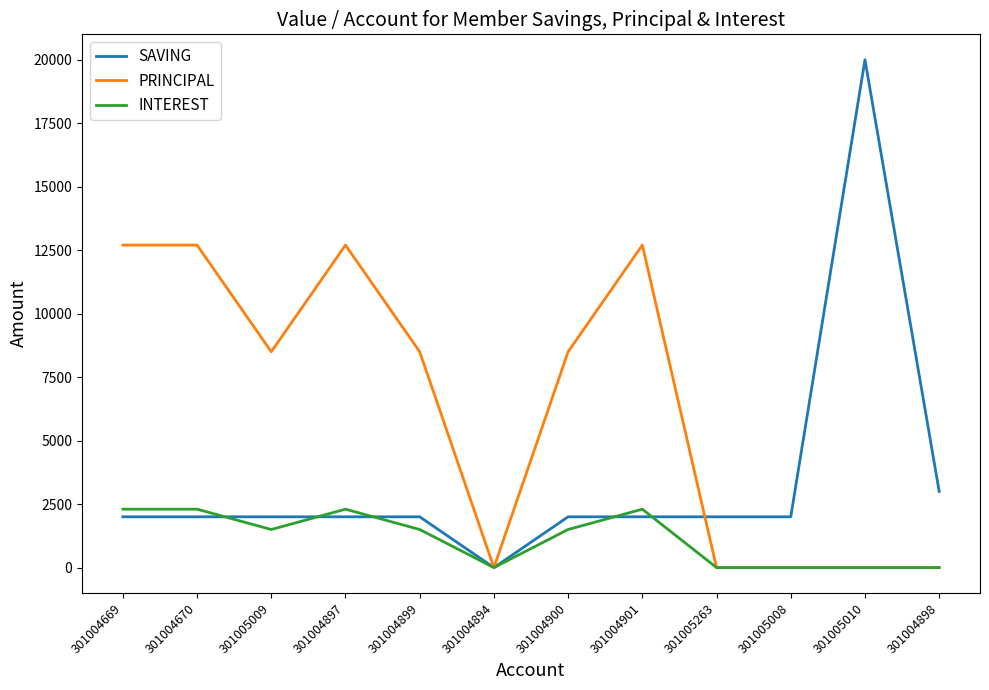

What is the difference between the highest and lowest values at 301004900?

7000